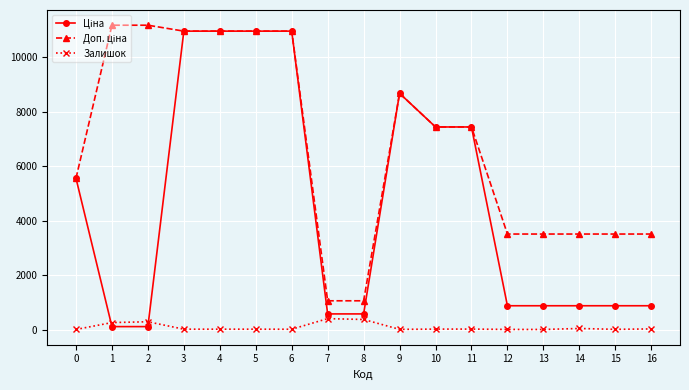

What is the spread (max minus min) of values at 8?

686.0